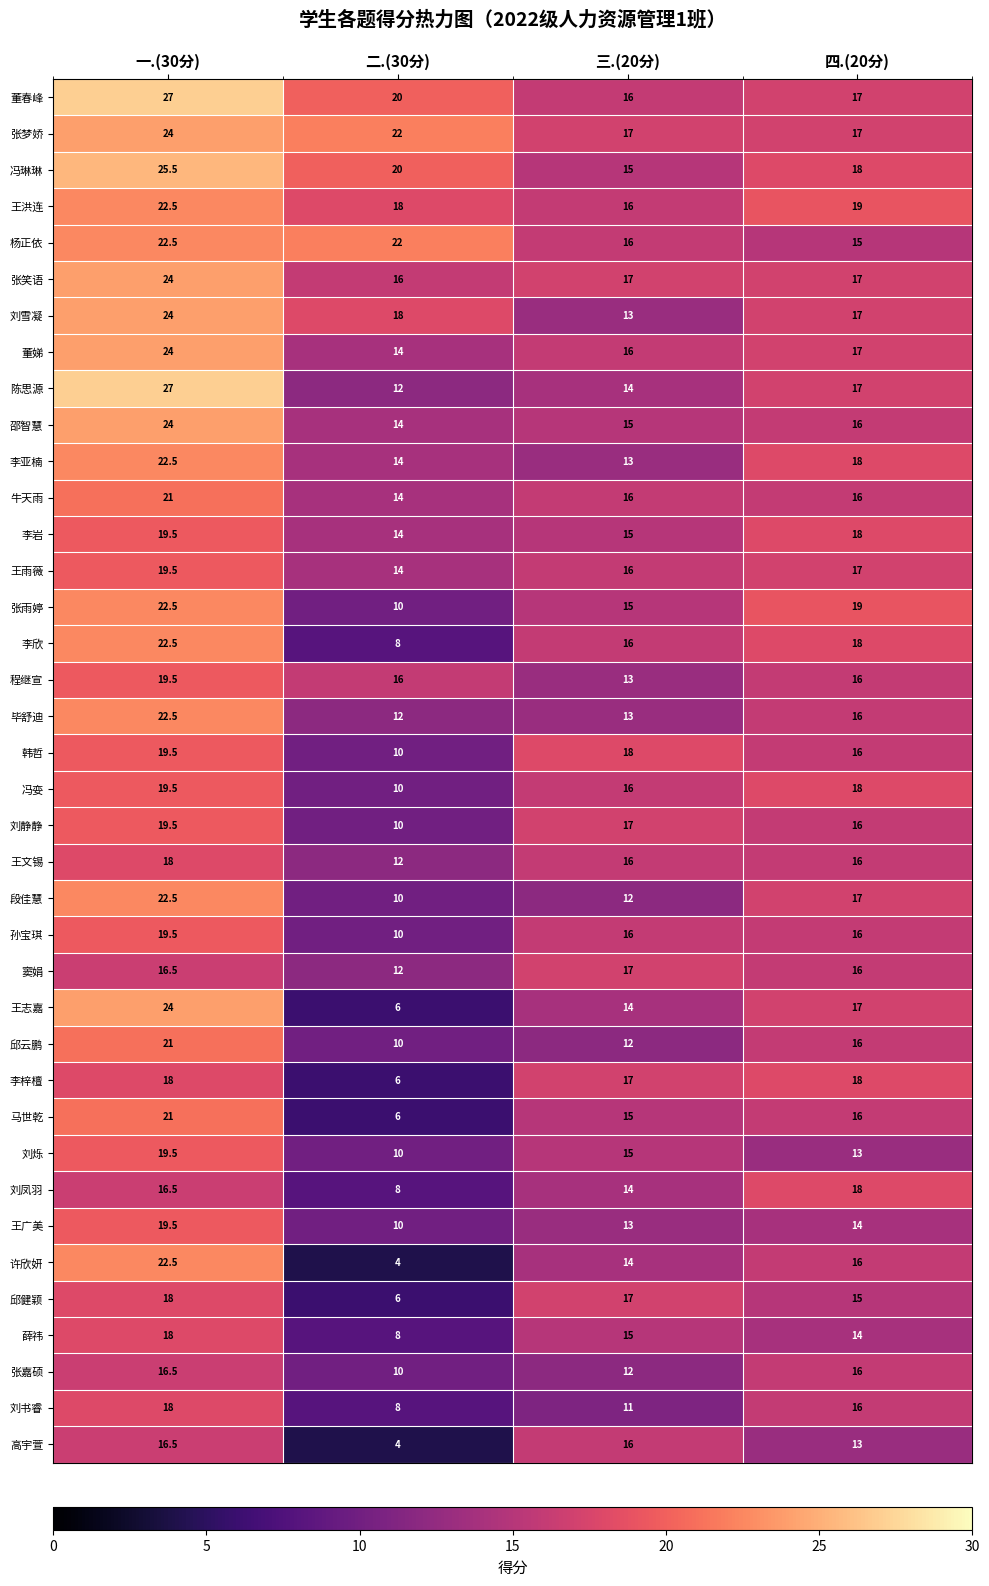

What is the difference between the 韩哲 values at 四.(20分) and 二.(30分)?

6.0